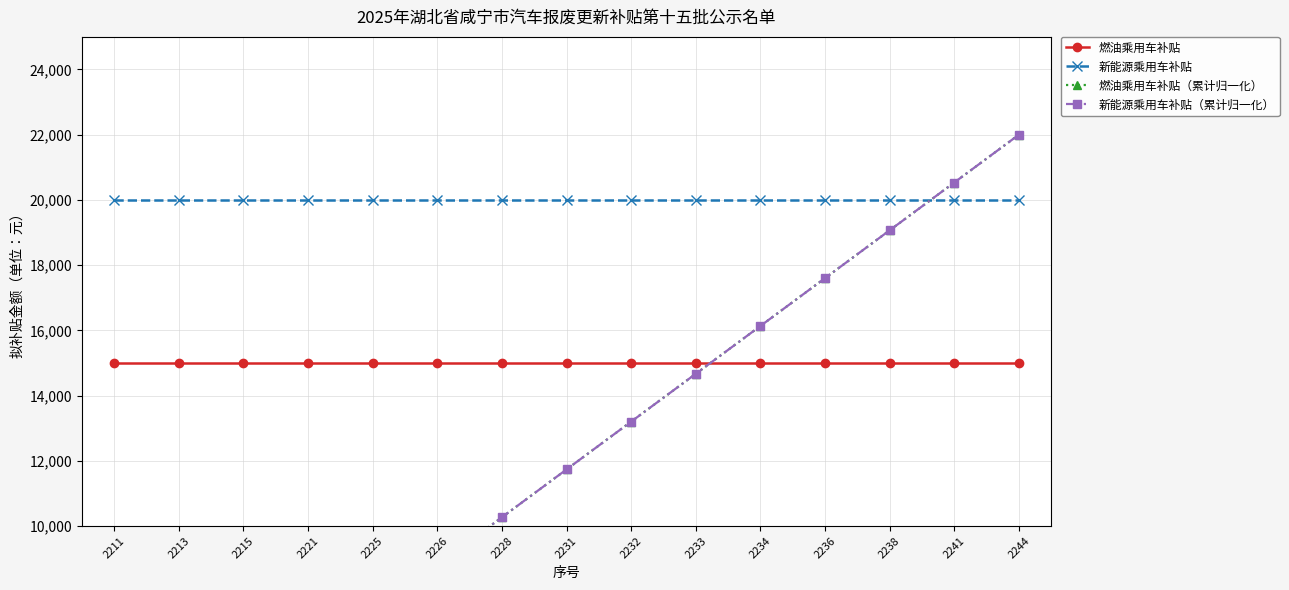

True or false: 燃油乘用车补贴 has more than 0 points higher than both neighbors.

False